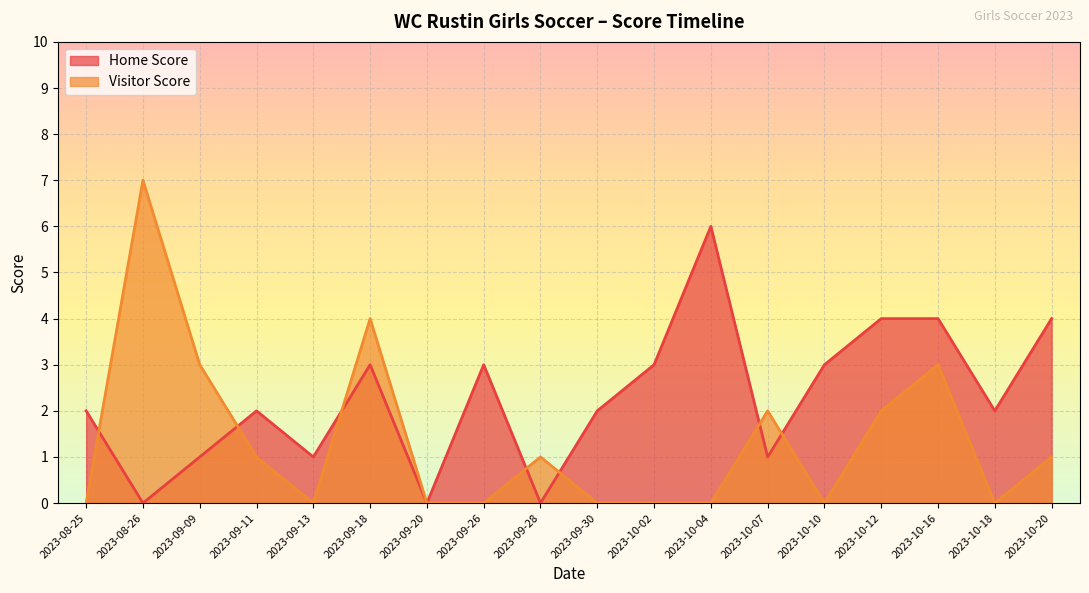

Does the chart display data point markers on the line(s)?

No